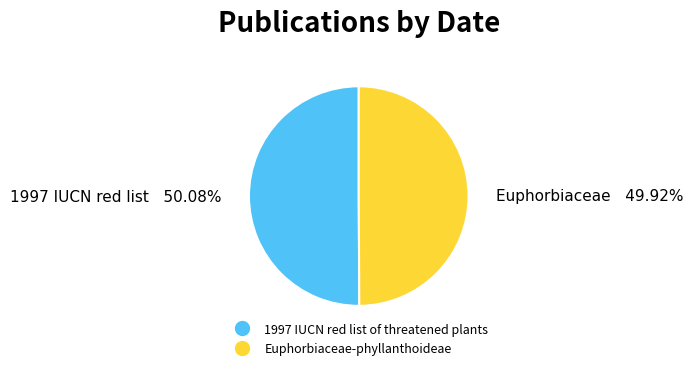

How many segments does this pie chart have?

2